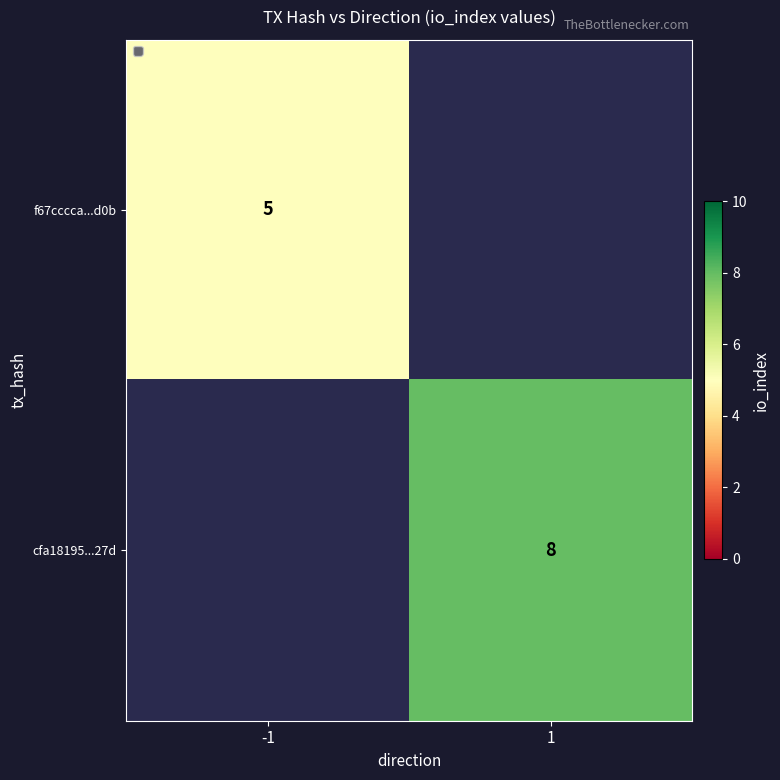

Is it true that f67cccca...d0b equals 5 at -1?

True